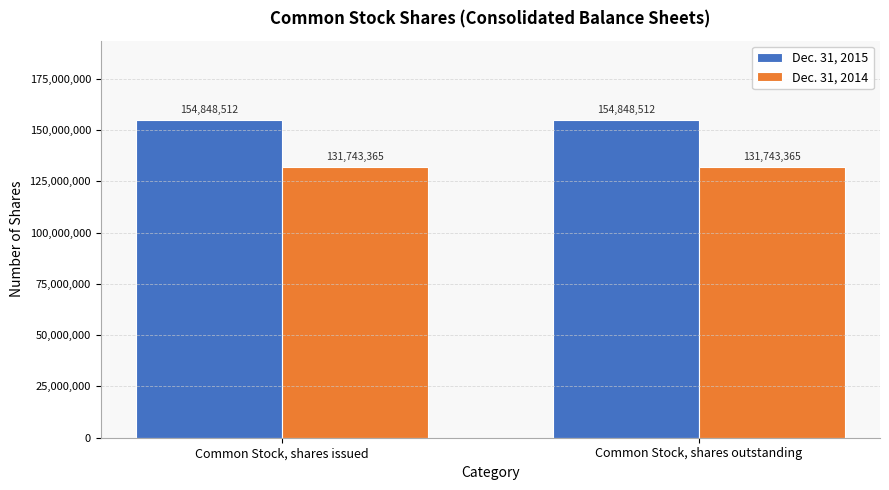

What is the lowest value of the Dec. 31, 2014 series?

131743365